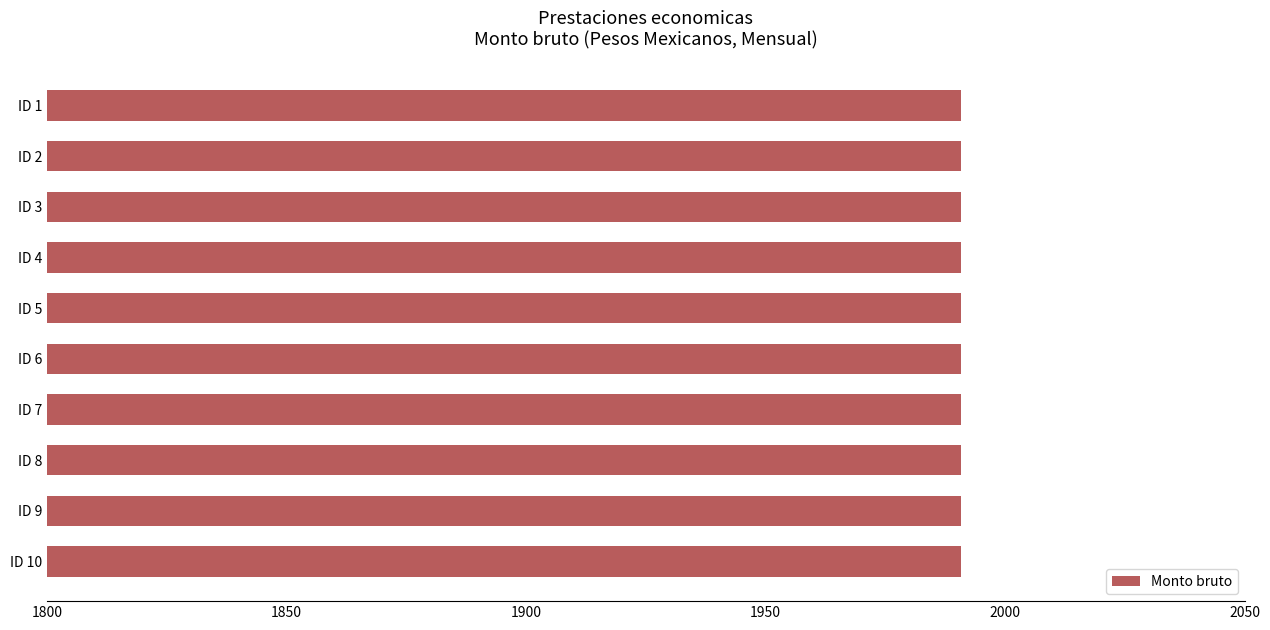

Which has a higher value, ID 6 or ID 9?

ID 6